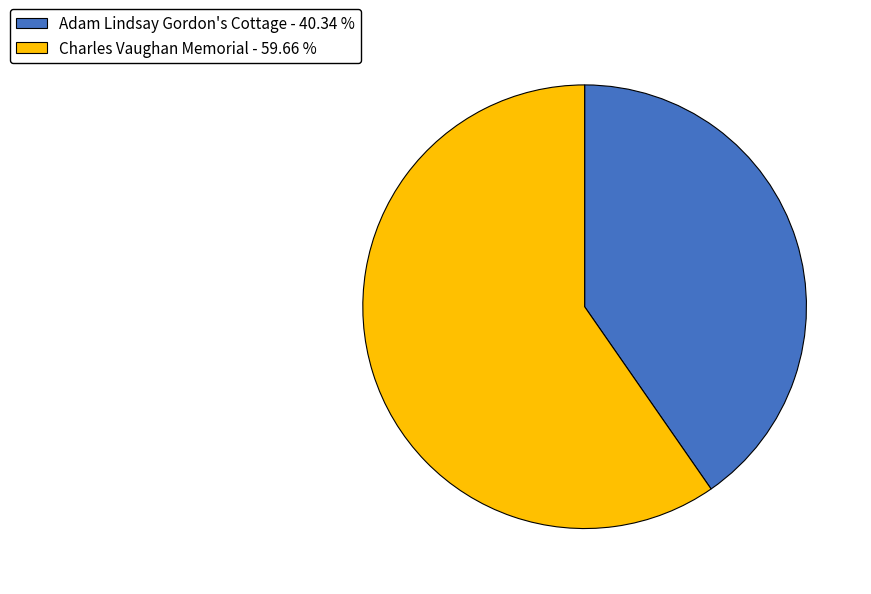

Count the number of slices in the pie.

2